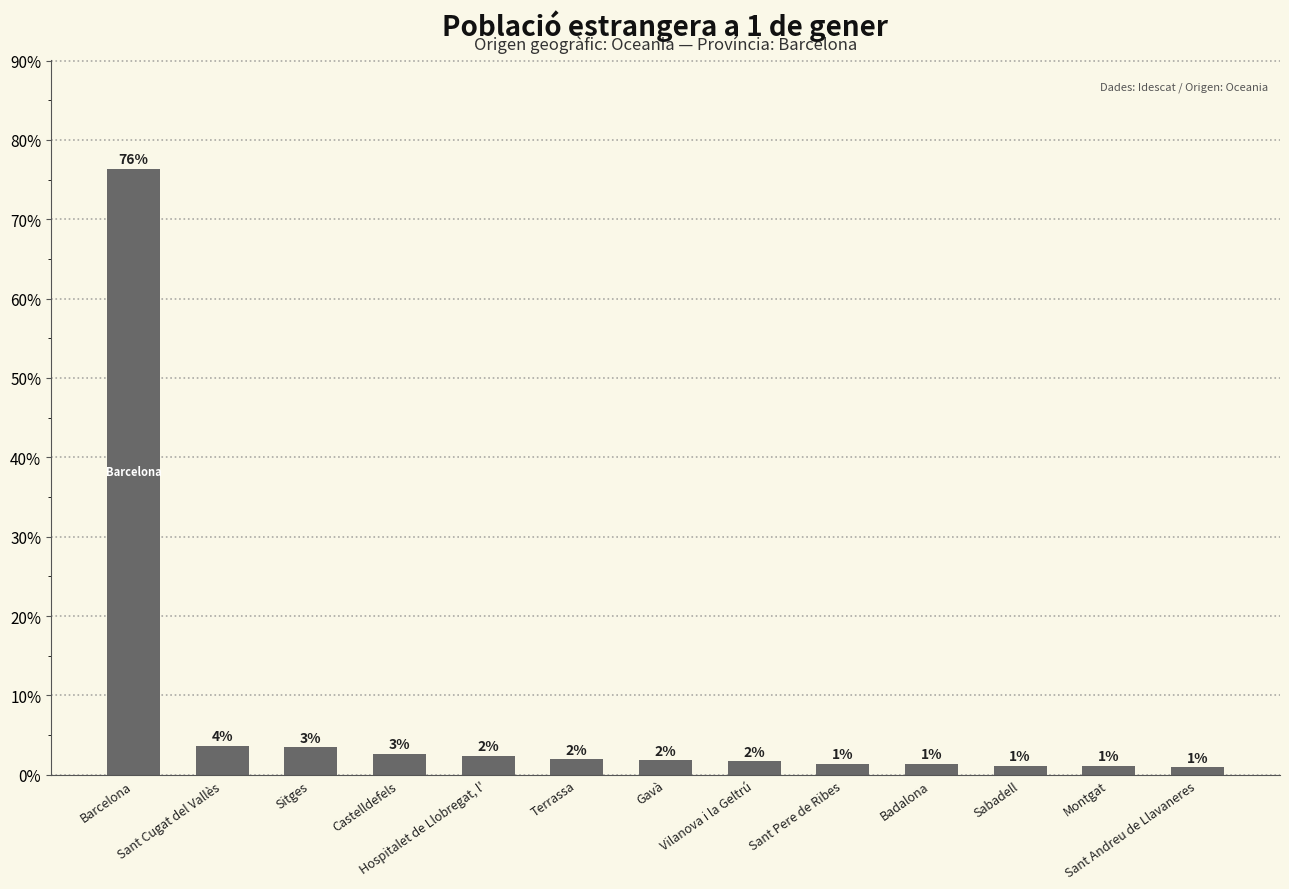

What is the maximum value shown in the chart?

76.4